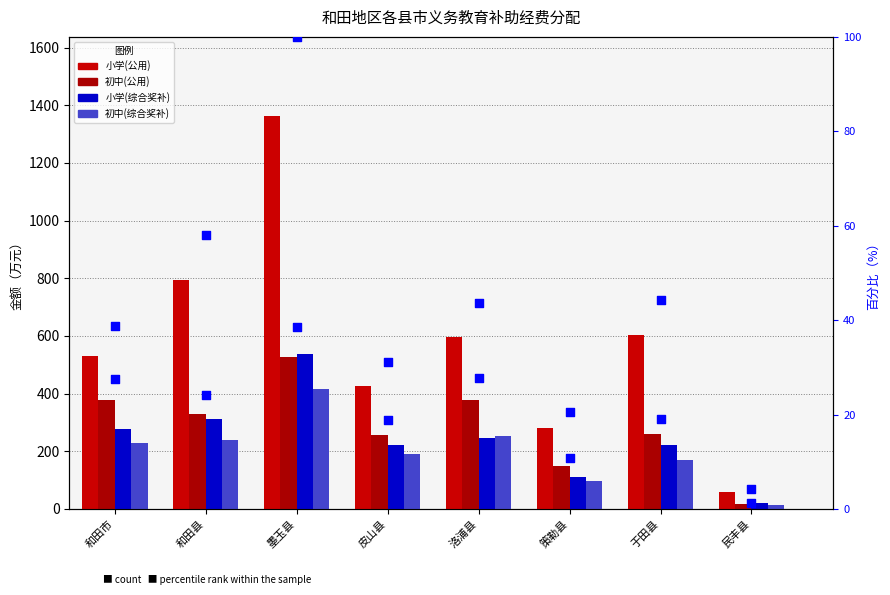

Which series reaches the maximum Y coordinate?

小学(公用)